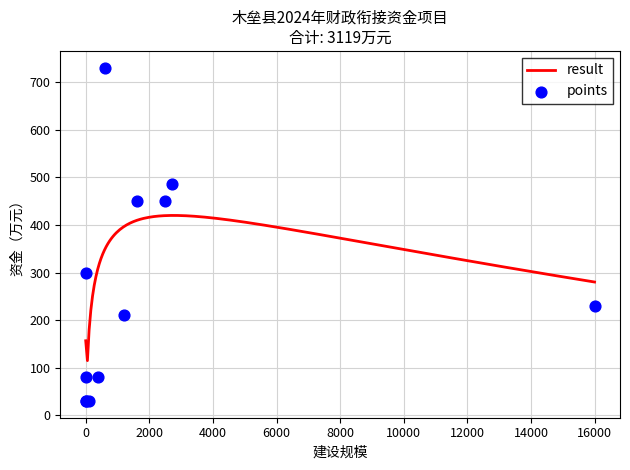

Approximately how many times larger is the value at 8 compared to 10?

7.1